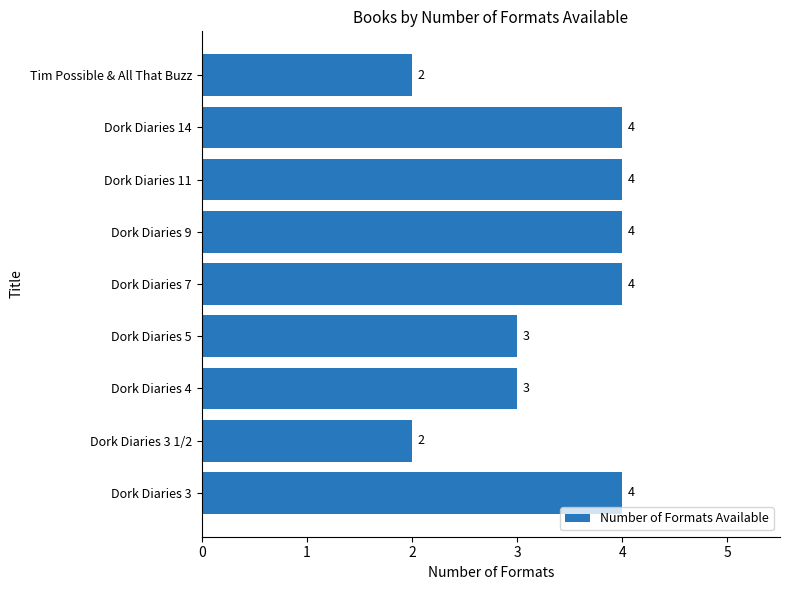

What is the ratio of the value at Dork Diaries 4 to the value at Tim Possible & All That Buzz?

1.5